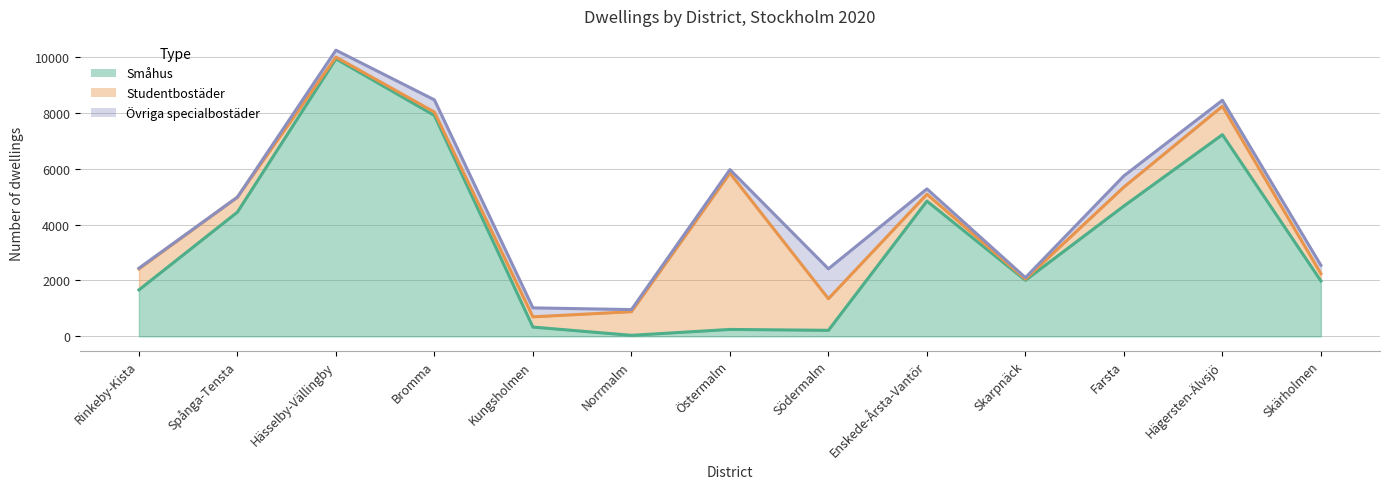

What is the label of the 8th point from the right?

Norrmalm